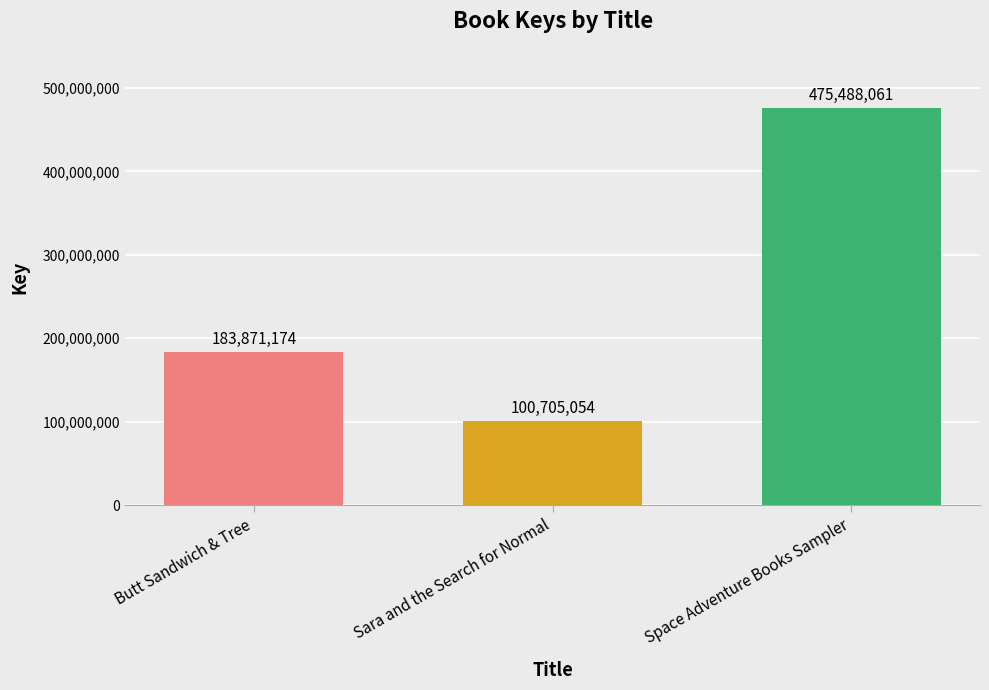

How many data points does each series have?

3